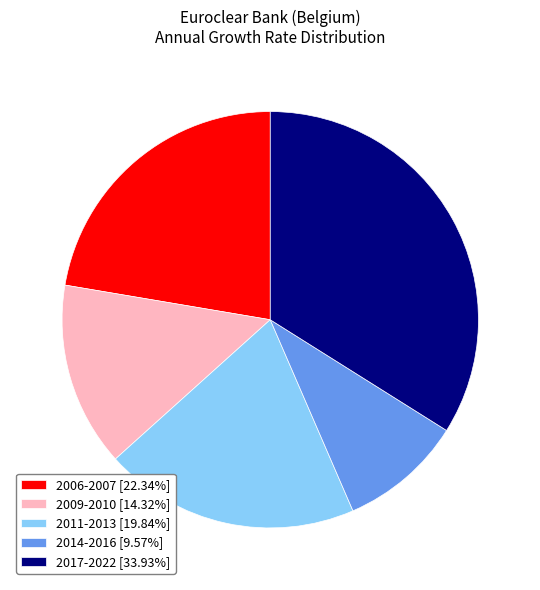

Approximately how many times larger is the value at 2009-2010 [14.32%] compared to 2017-2022 [33.93%]?

0.4